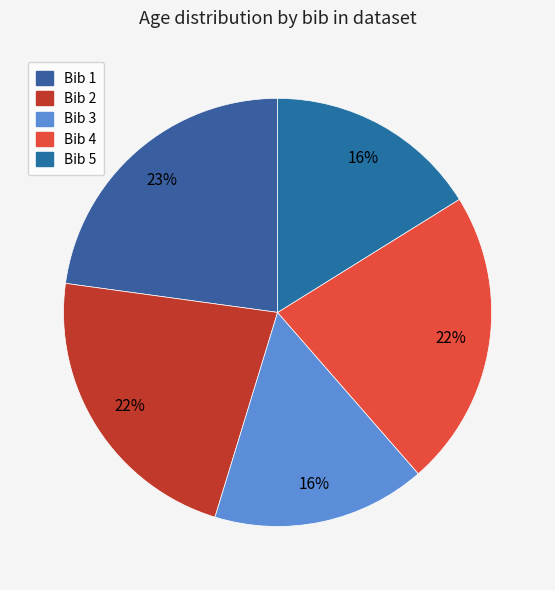

Count the number of slices in the pie.

5